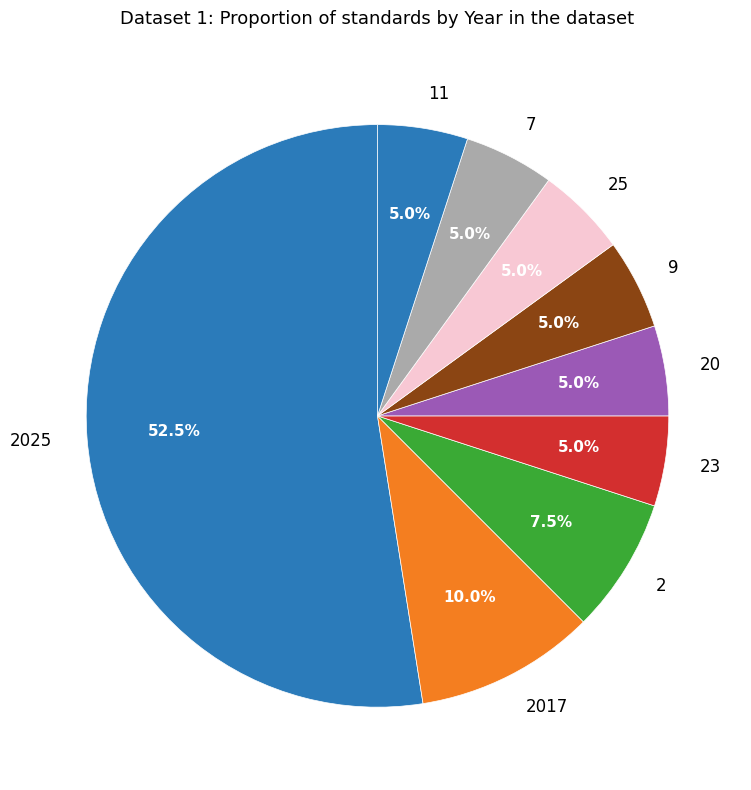

To the nearest percent, what is the average slice percentage?

11%